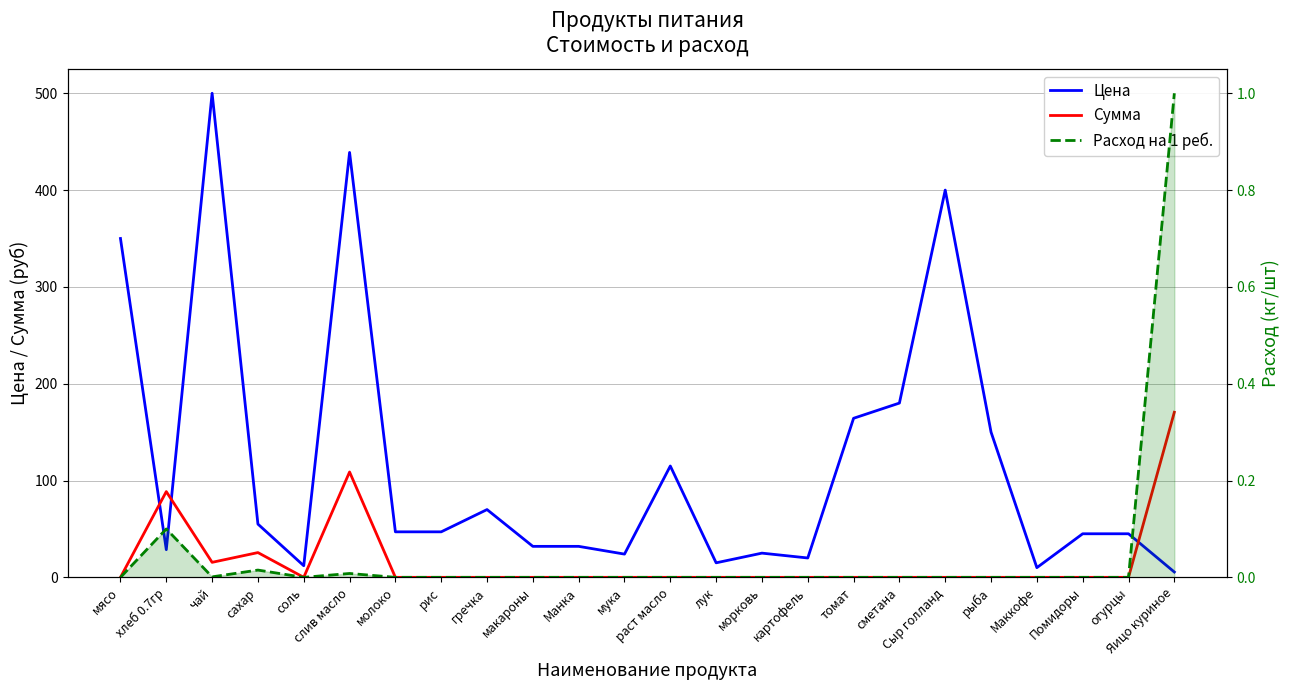

Between хлеб 0.7гр and мука, which series saw the biggest shift?

Сумма